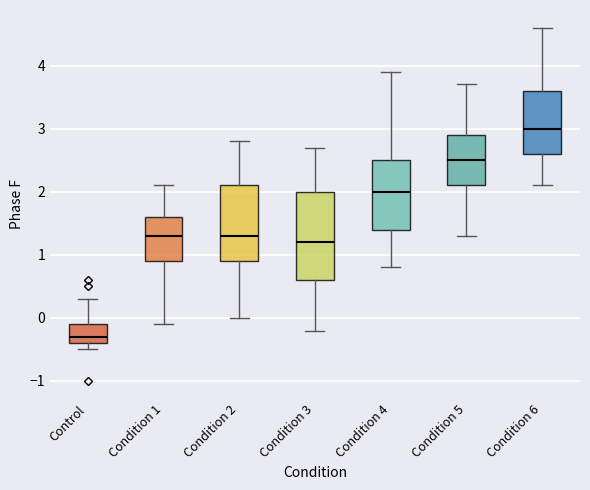

Reading left to right, transcribe this box plot: for each box, give where its median line is, the range the box spans, and where its two whiskers end, as read against the y-axis. The values are not printed on the chart, so give them approximately, as read against the axis.

Control: median -0.3, box -0.4 to -0.1, whiskers -0.5 to 0.3
Condition 1: median 1.3, box 0.9 to 1.6, whiskers -0.1 to 2.1
Condition 2: median 1.3, box 0.9 to 2.1, whiskers 0.0 to 2.8
Condition 3: median 1.2, box 0.6 to 2.0, whiskers -0.2 to 2.7
Condition 4: median 2.0, box 1.4 to 2.5, whiskers 0.8 to 3.9
Condition 5: median 2.5, box 2.1 to 2.9, whiskers 1.3 to 3.7
Condition 6: median 3.0, box 2.6 to 3.6, whiskers 2.1 to 4.6